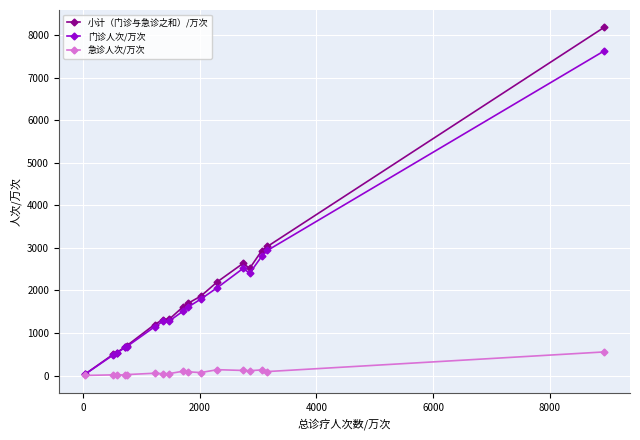

Rank the series by their maximum value, from lowest to highest.

急诊人次/万次, 门诊人次/万次, 小计（门诊与急诊之和）/万次